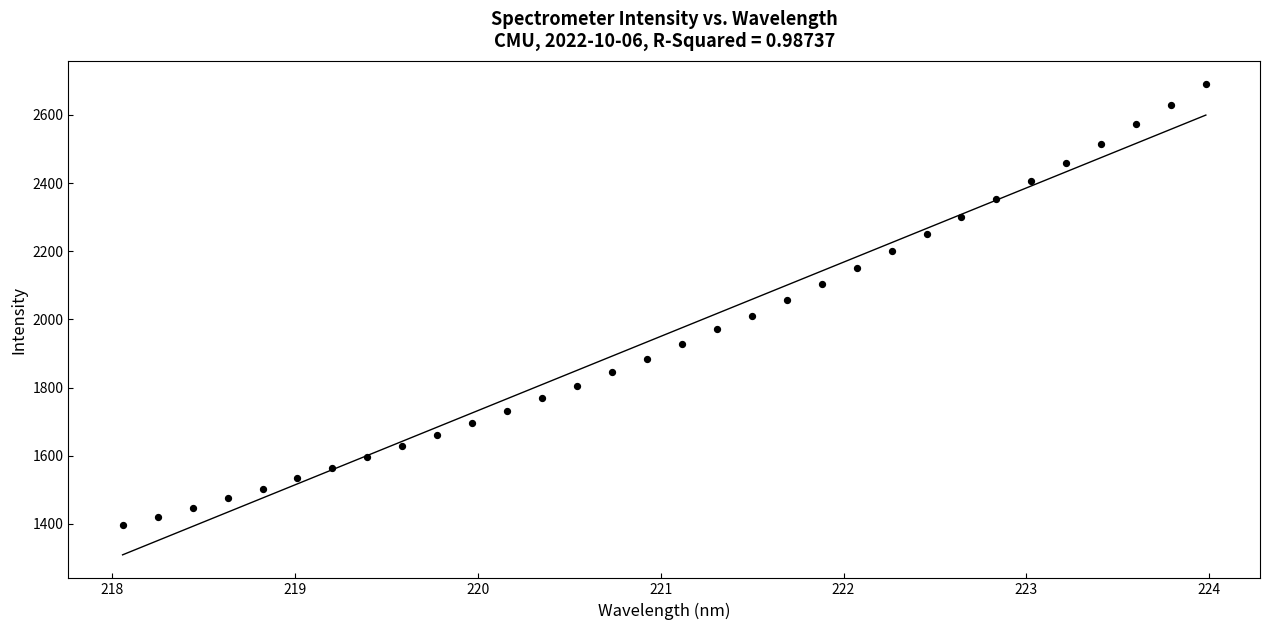

What is the range of Y values (max minus min)?

1293.5